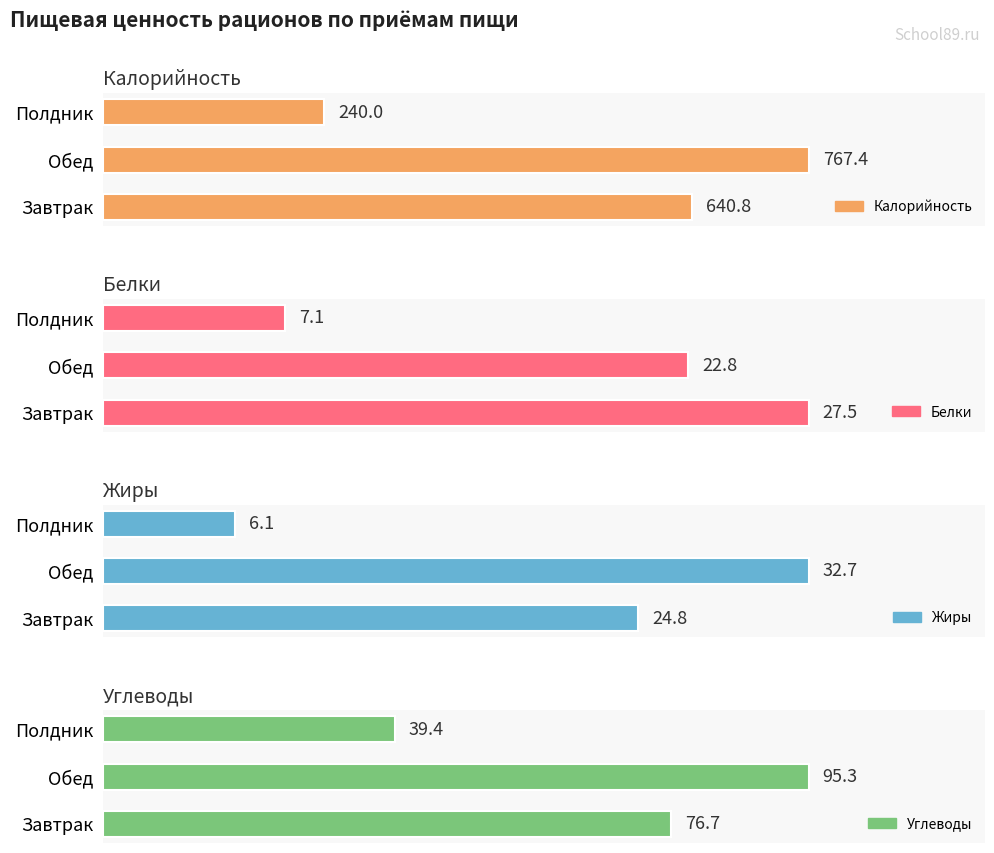

Reading right to left, what are all the values shown in this chart?

Калорийность: 240.0	767.4	640.8
Белки: 7.1	22.8	27.5
Жиры: 6.1	32.7	24.8
Углеводы: 39.4	95.3	76.7